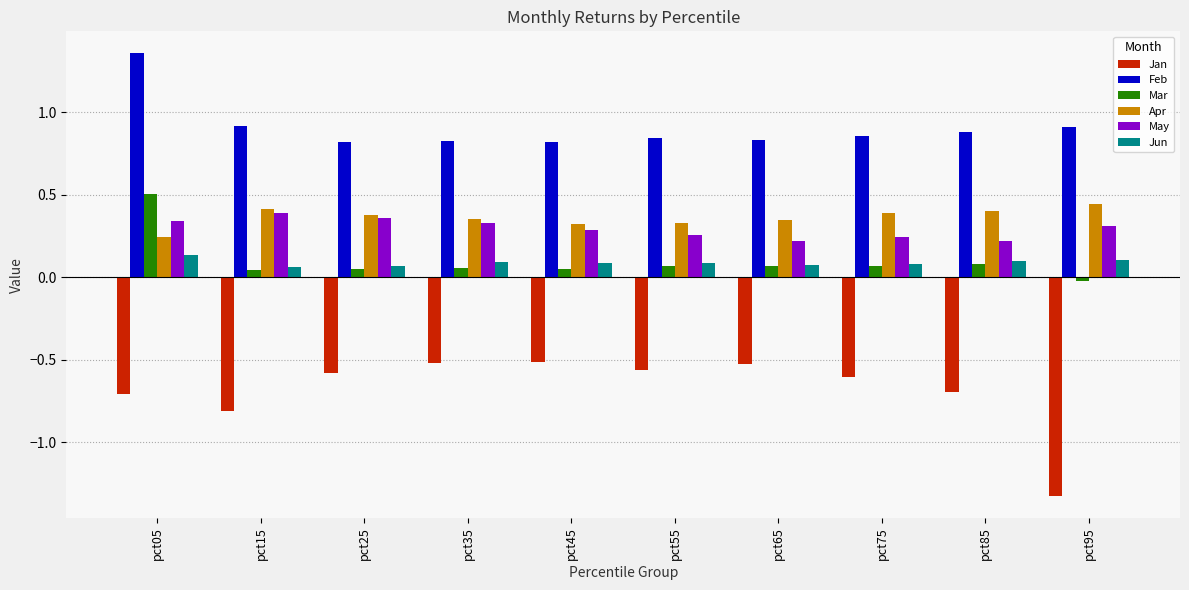

What are all the series names shown in the legend?

Jan, Feb, Mar, Apr, May, Jun